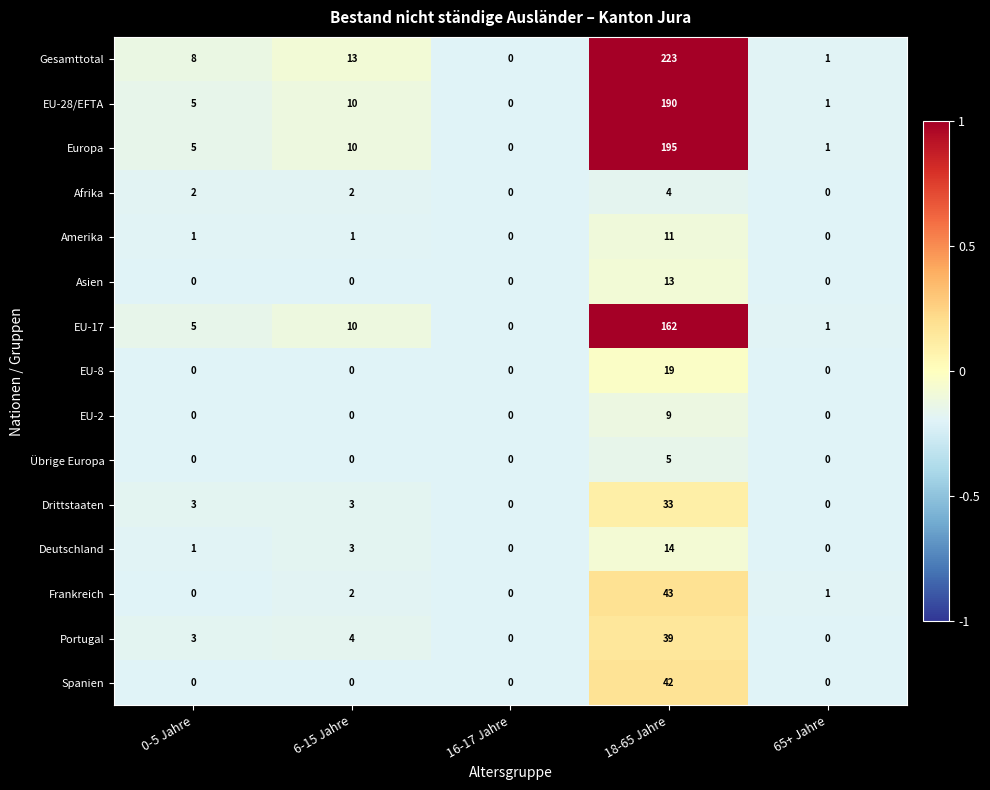

Count the number of categories in the chart.

5